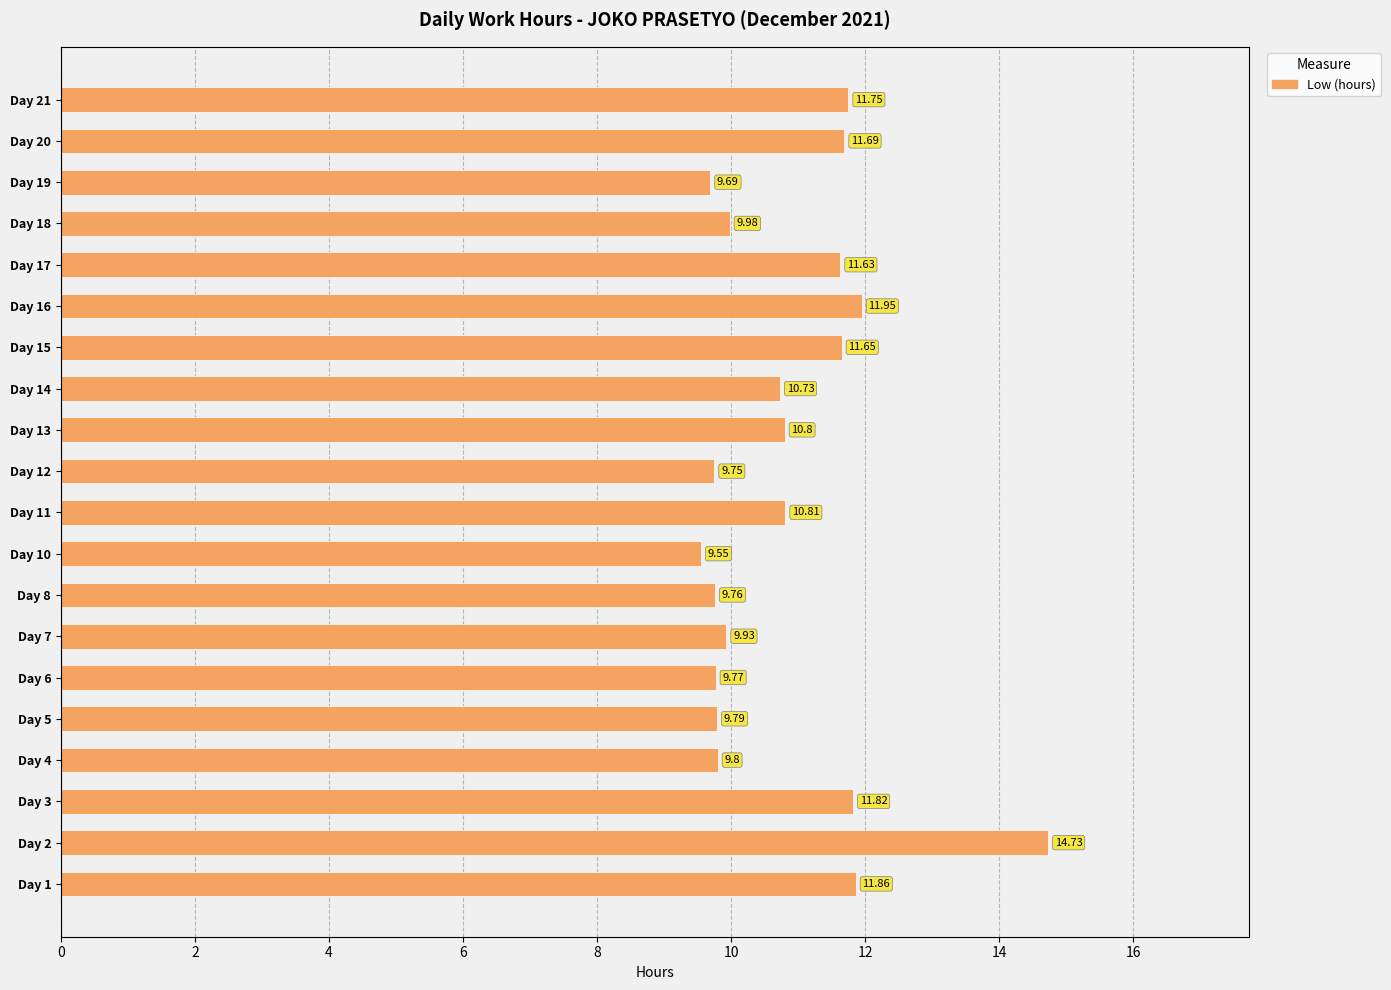

What is the difference between the values at Day 6 and Day 2?

5.0